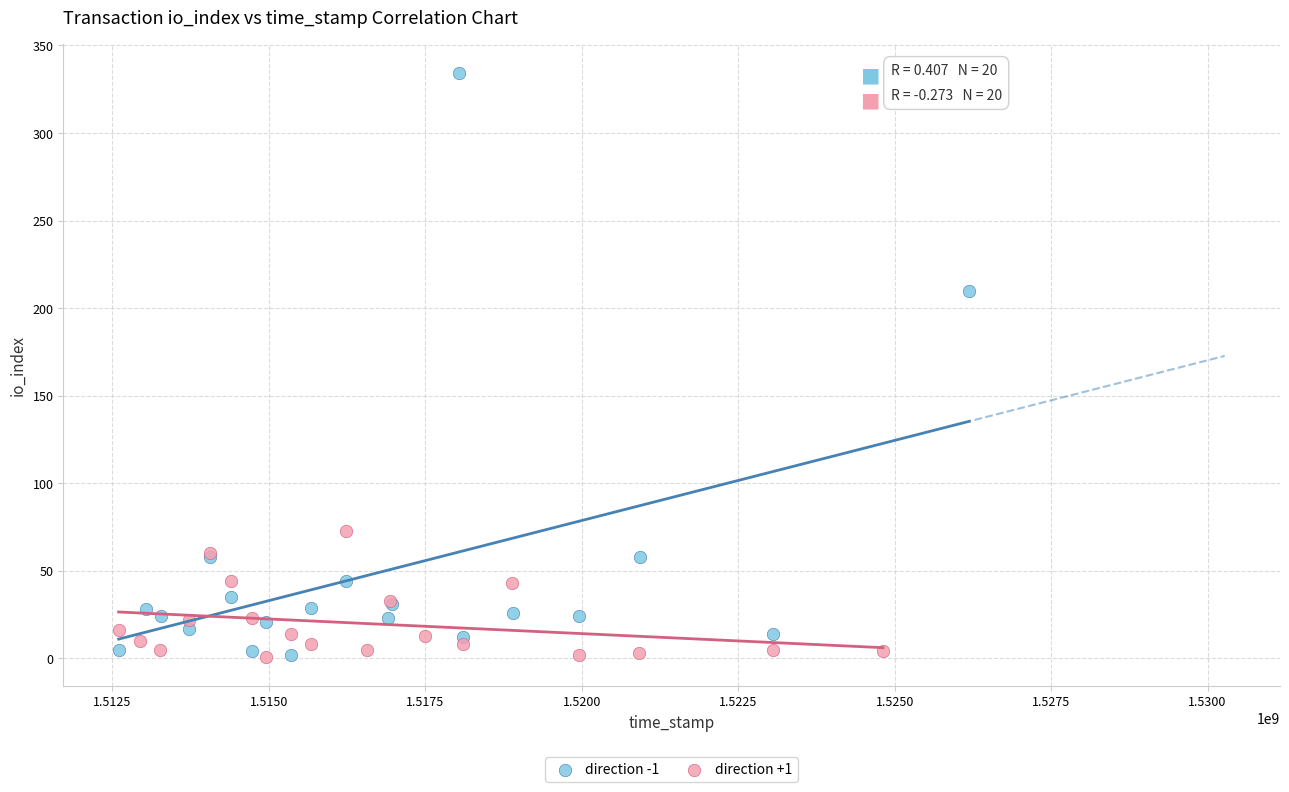

Which series has the widest spread of Y values?

direction -1